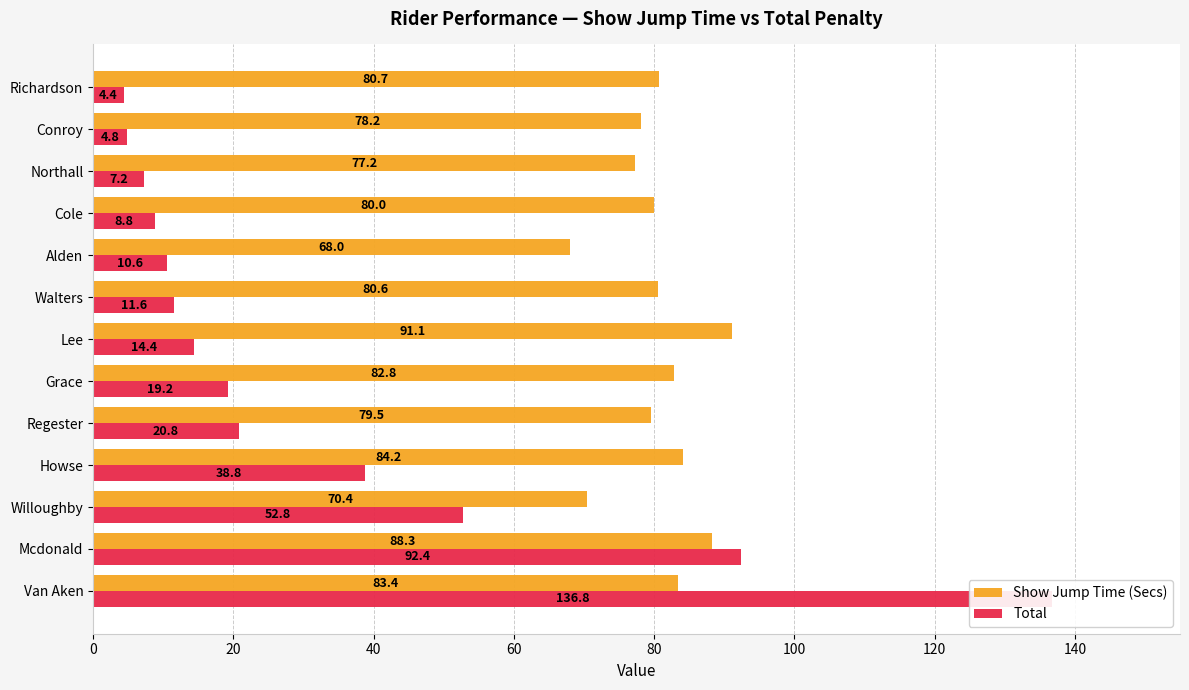

What are all the series names shown in the legend?

Show Jump Time (Secs), Total